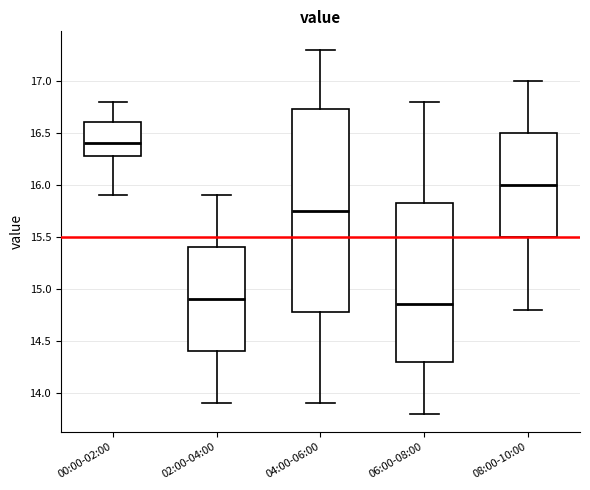

Reading left to right, transcribe this box plot: for each box, give where its median line is, the range the box spans, and where its two whiskers end, as read against the y-axis. The values are not printed on the chart, so give them approximately, as read against the axis.

00:00-02:00: median 16.40, box 16.30 to 16.60, whiskers 15.90 to 16.80
02:00-04:00: median 14.90, box 14.40 to 15.40, whiskers 13.90 to 15.90
04:00-06:00: median 15.75, box 14.80 to 16.75, whiskers 13.90 to 17.30
06:00-08:00: median 14.85, box 14.30 to 15.85, whiskers 13.80 to 16.80
08:00-10:00: median 16.00, box 15.50 to 16.50, whiskers 14.80 to 17.00